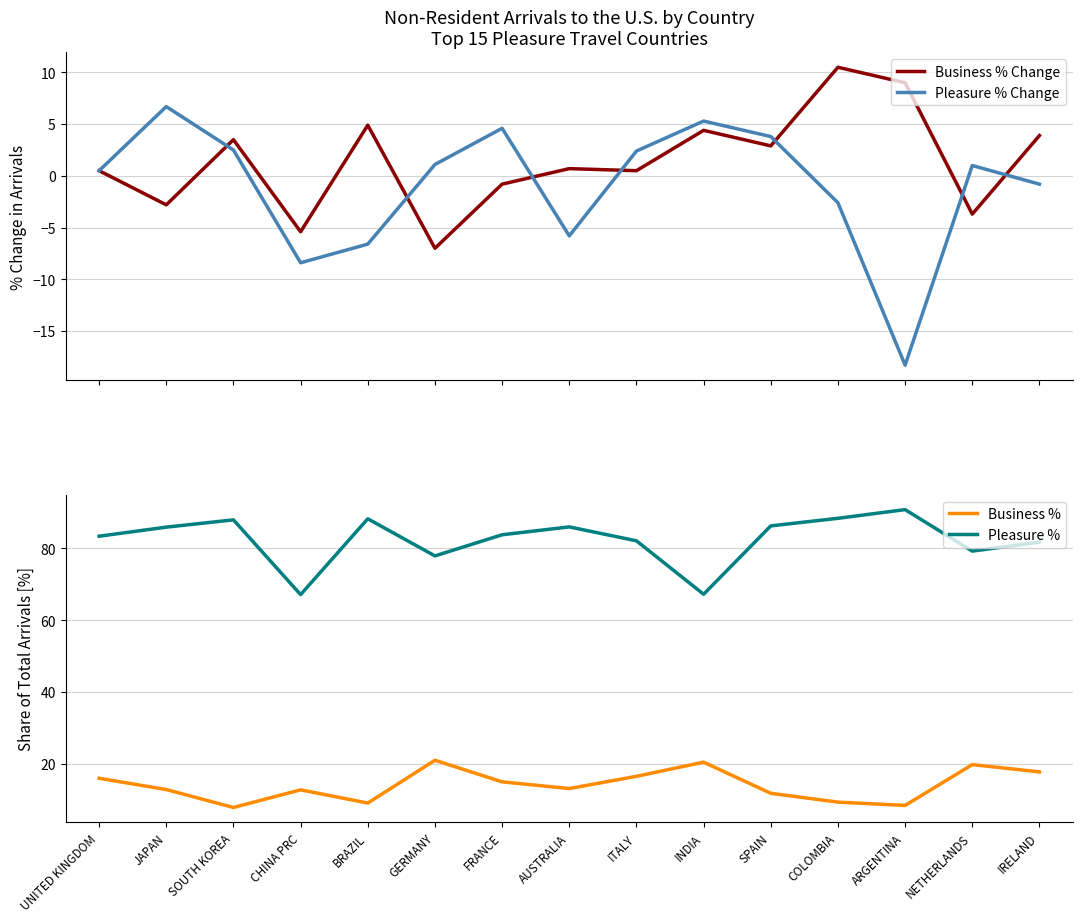

At which category does Business % Change reach its first local peak?

SOUTH KOREA